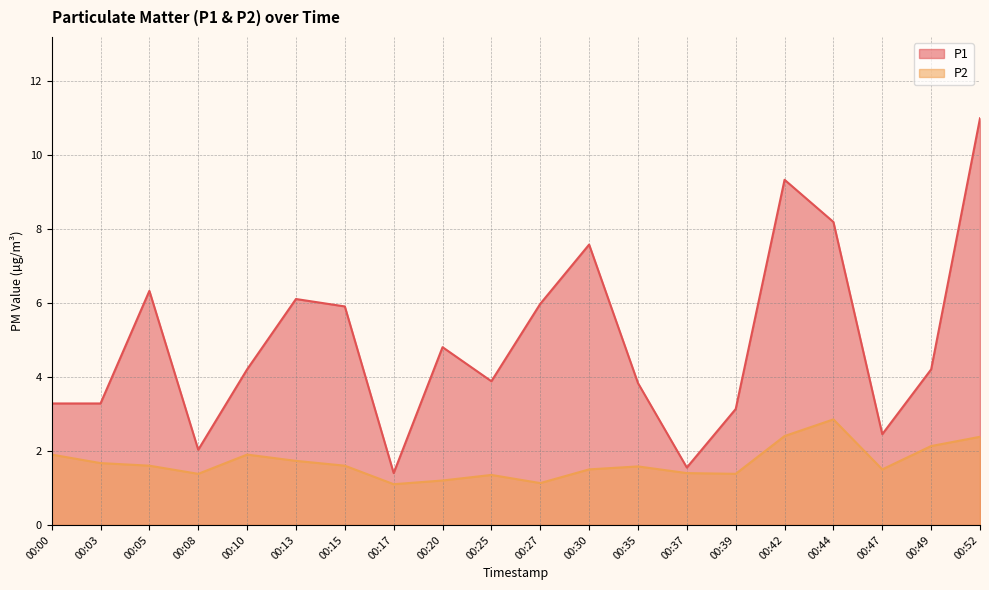

How many lines are shown in the chart?

2